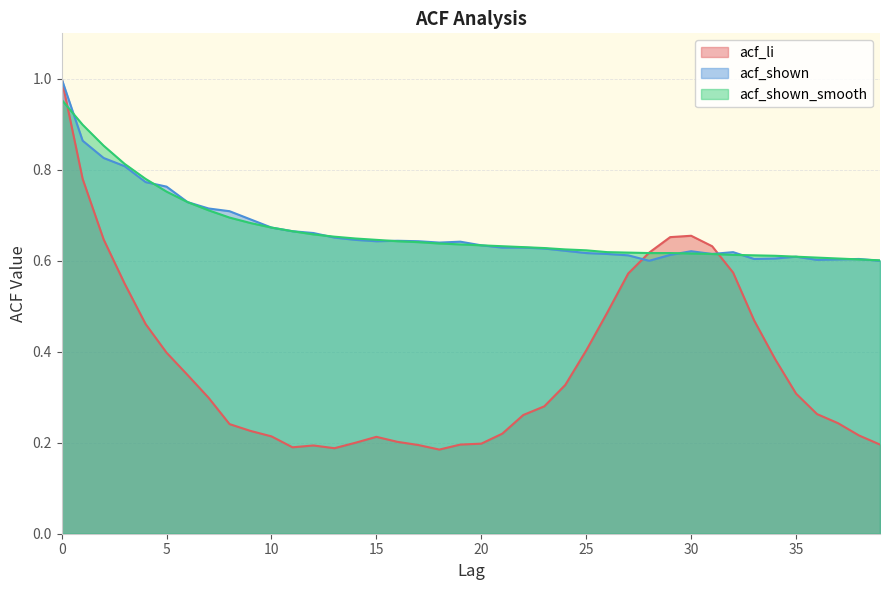

Between 27 and 15, which is larger?

27